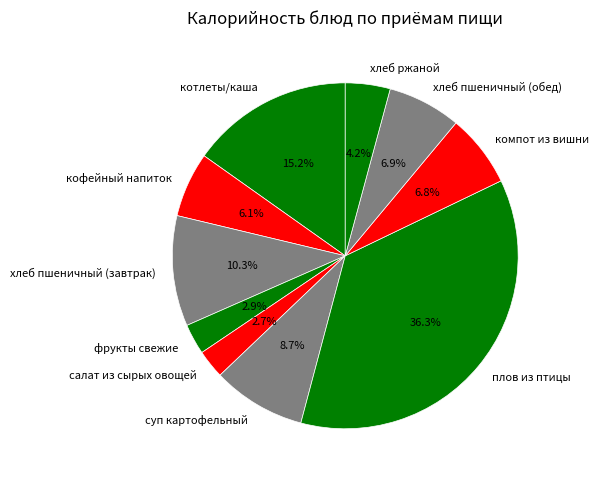

Is there any slice that represents more than half of the pie?

No